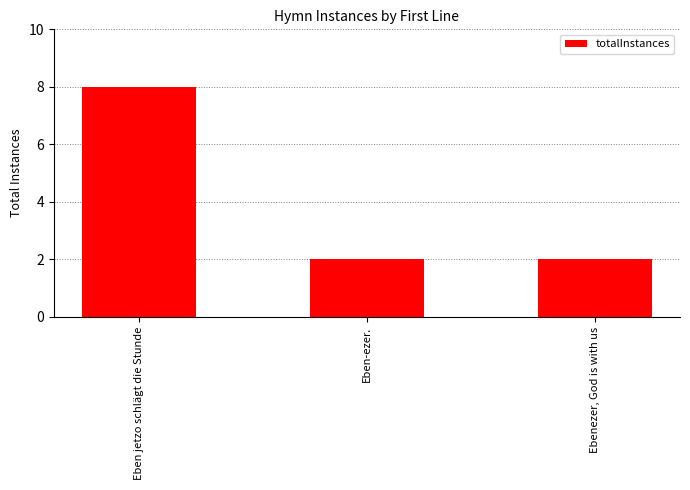

What is the label of the 1st bar from the left?

Eben jetzo schlägt die Stunde